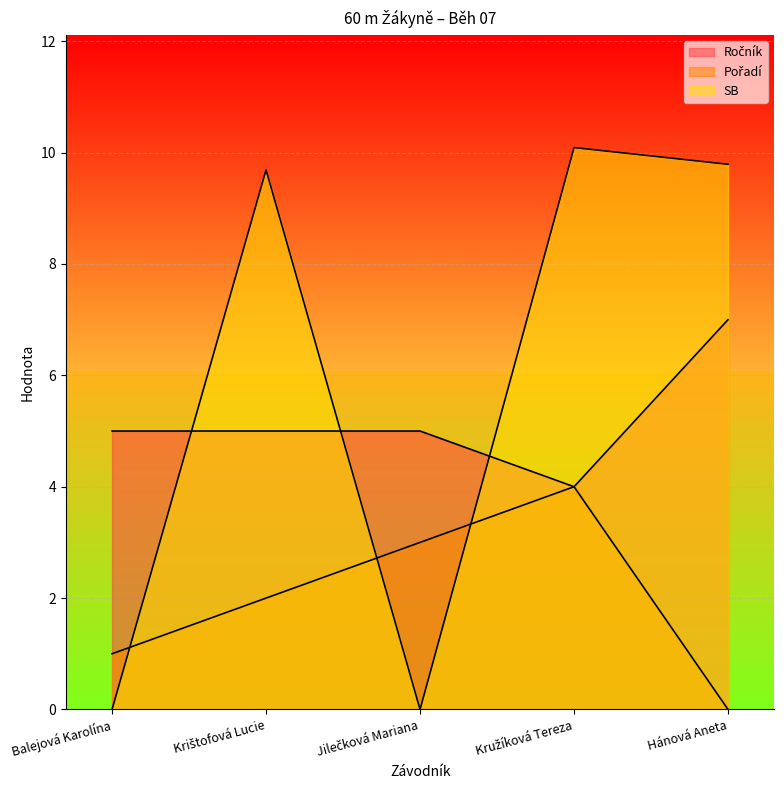

What is the total value across all series at Kružíková Tereza?

18.1